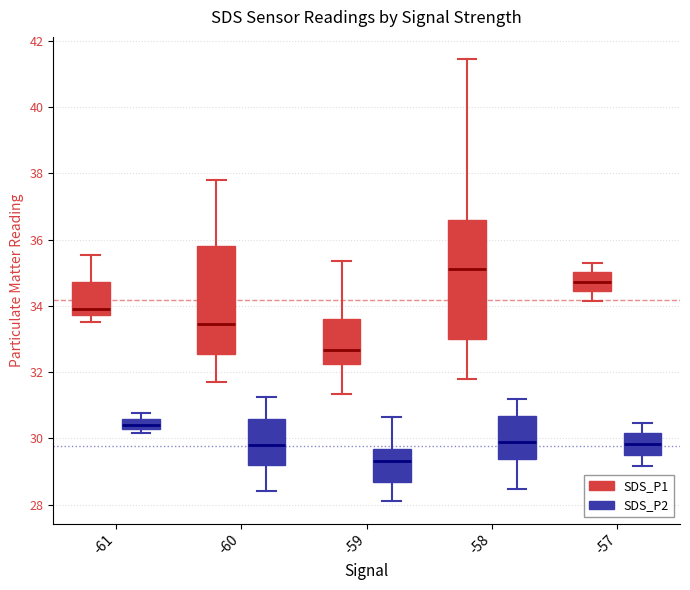

Which box has the lowest median line?

-59 (SDS_P2)